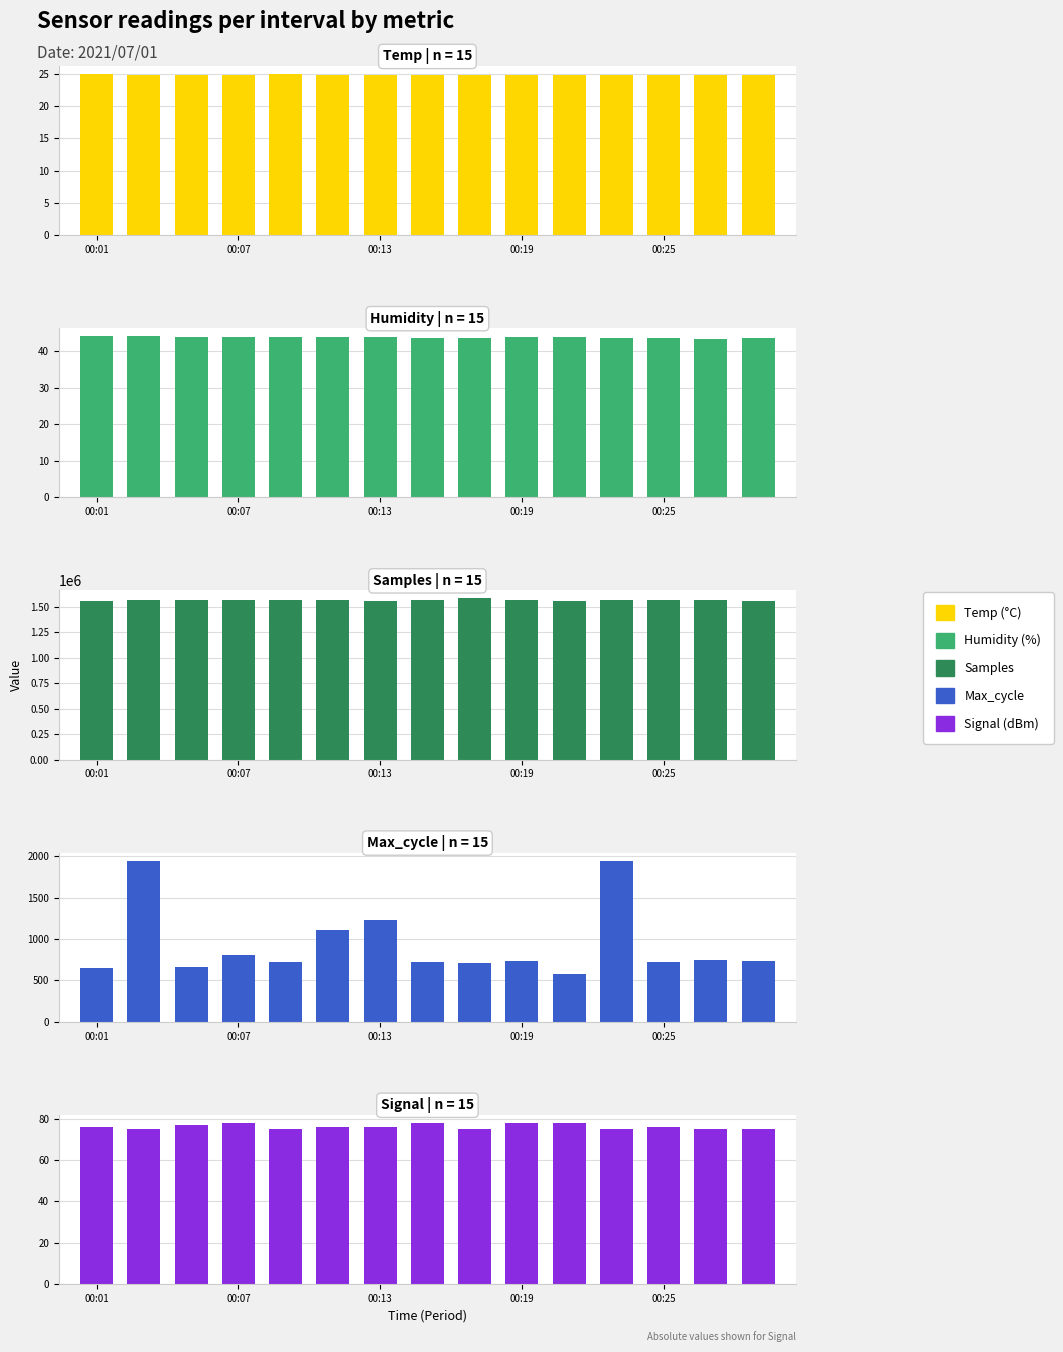

Rank the categories by Signal value from highest to lowest.

00:19, 7, 9, 10, 00:13, 00:01, 5, 6, 12, 00:07, 00:25, 8, 11, 13, 14